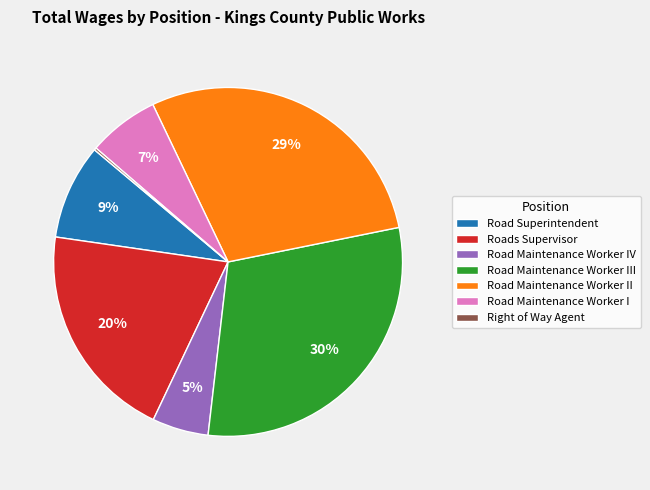

Is the sum of Road Maintenance Worker II and Road Maintenance Worker III greater than half?

Yes